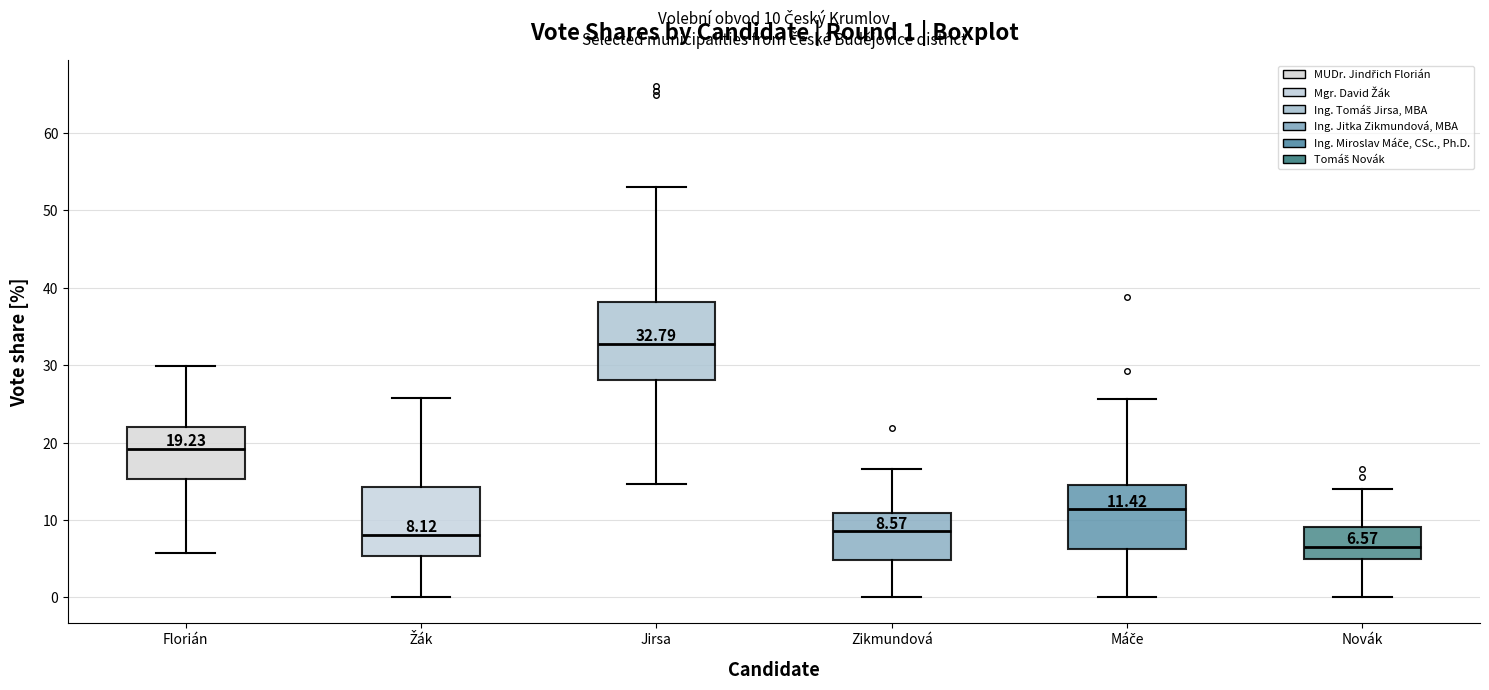

Which box's median line is the lowest?

Novák